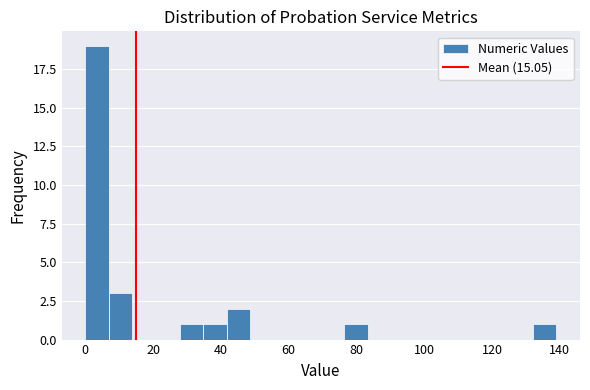

Around what value on the x-axis is the tallest bar? Give the approximate position of its centre, as read against the axis.

4